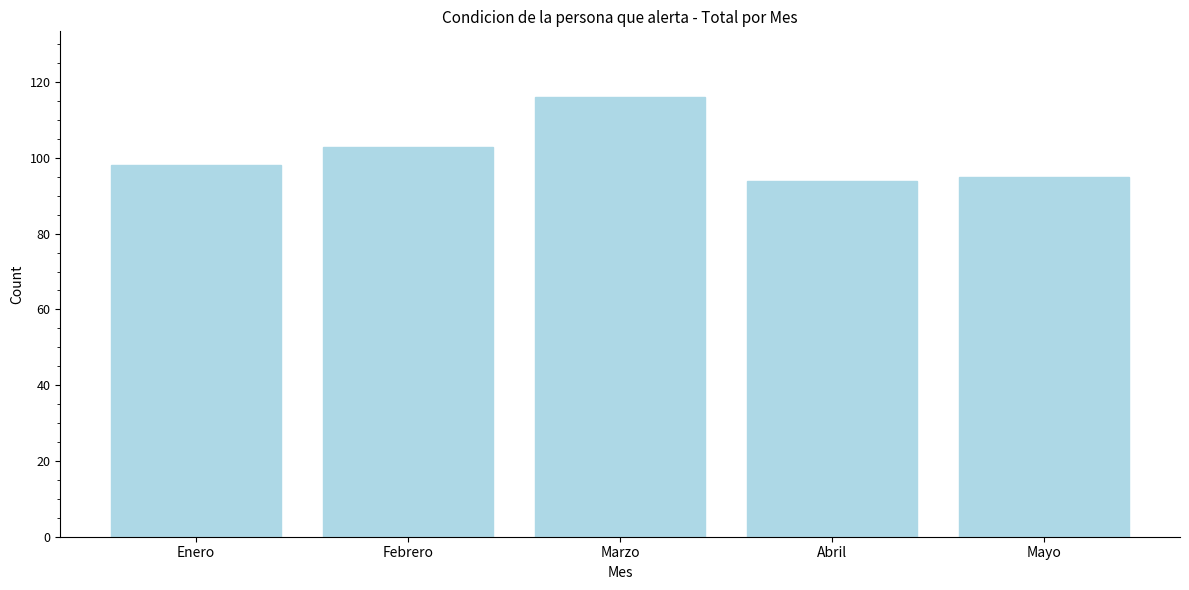

Reading right to left, extract all data points from this chart.

95	94	116	103	98